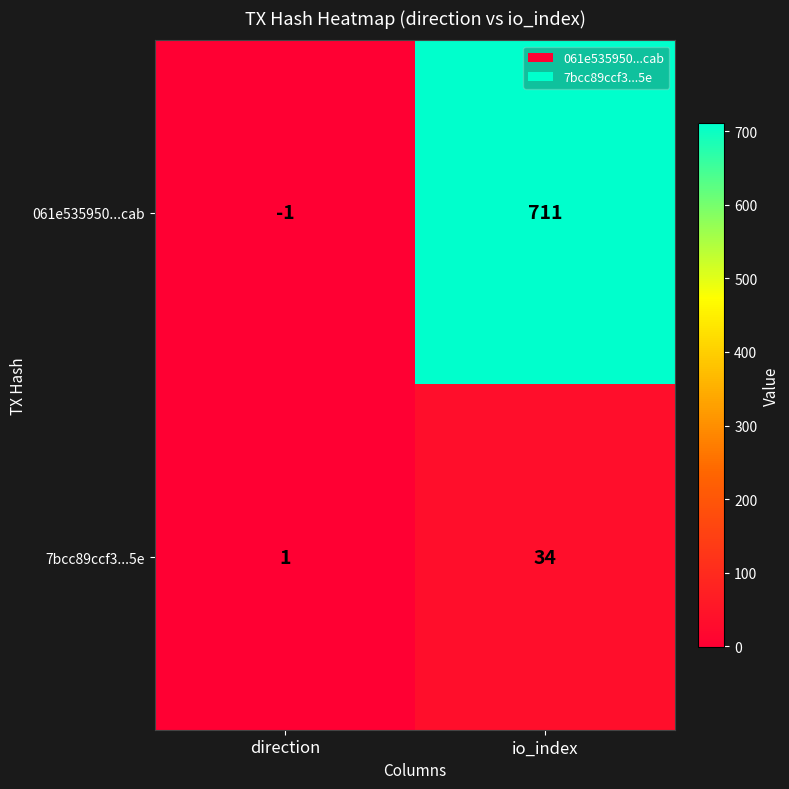

Reading right to left, what are all the values shown in this chart?

061e535950...cab: 711	-1
7bcc89ccf3...5e: 34	1